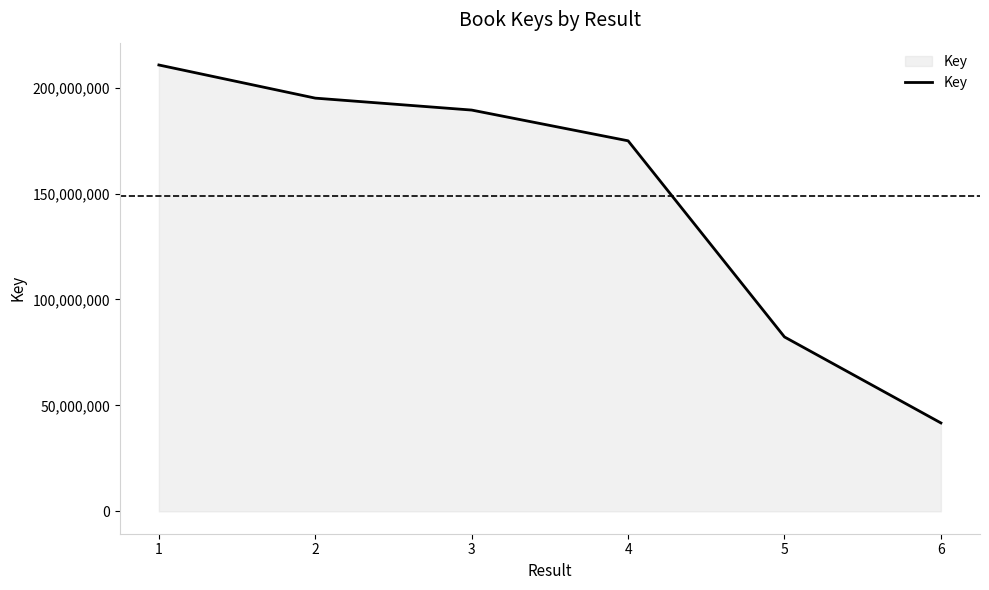

What is the minimum value shown in the chart?

41744232